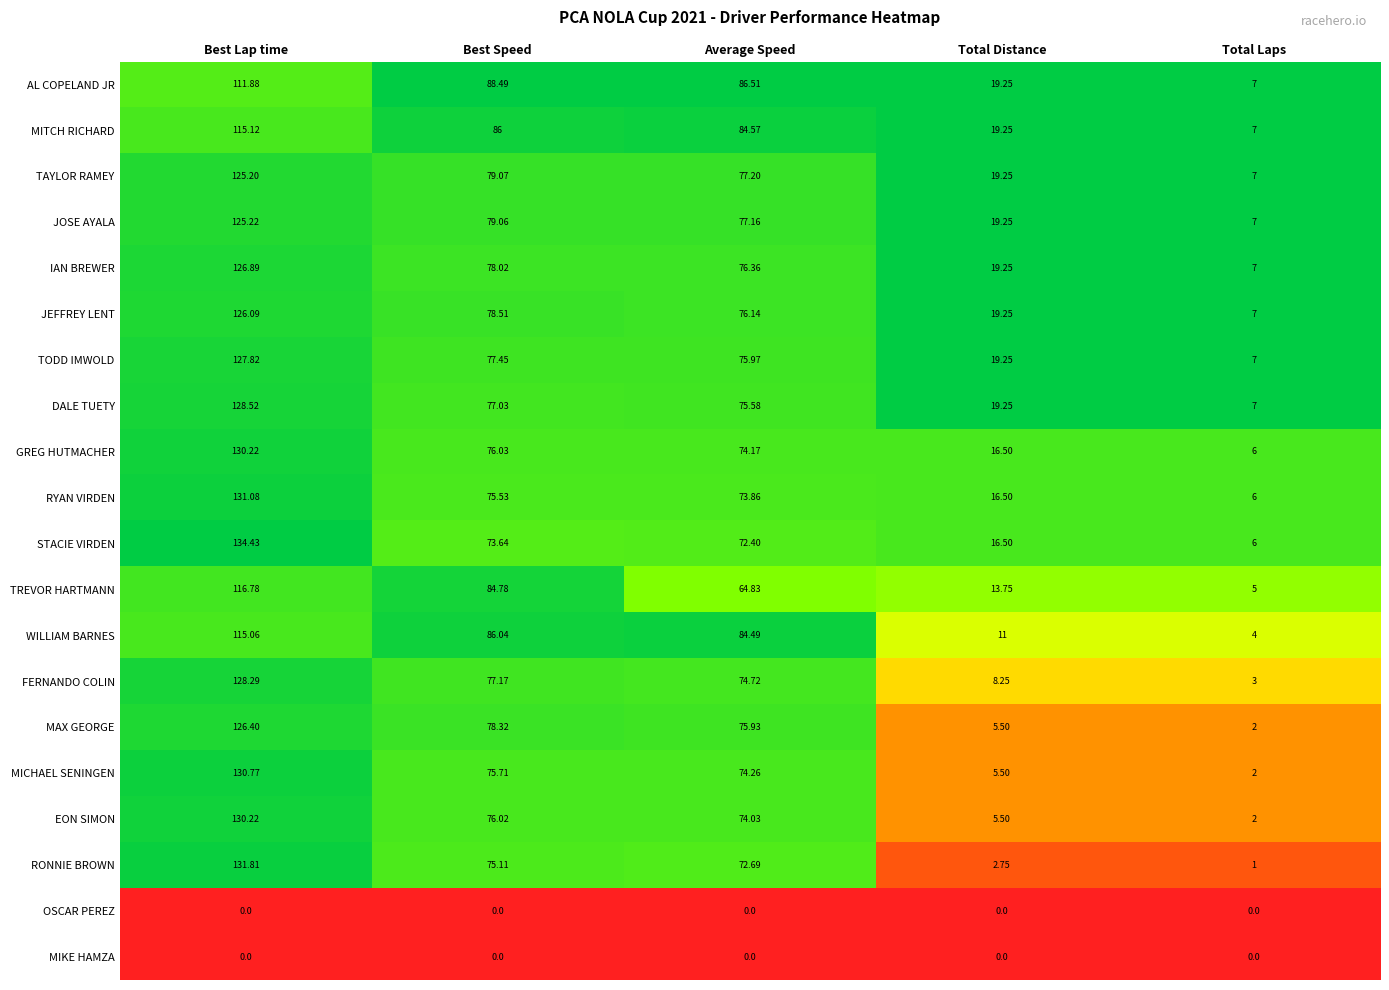

List the labels in order of FERNANDO COLIN value, largest first.

Best Lap time, Best Speed, Average Speed, Total Distance, Total Laps